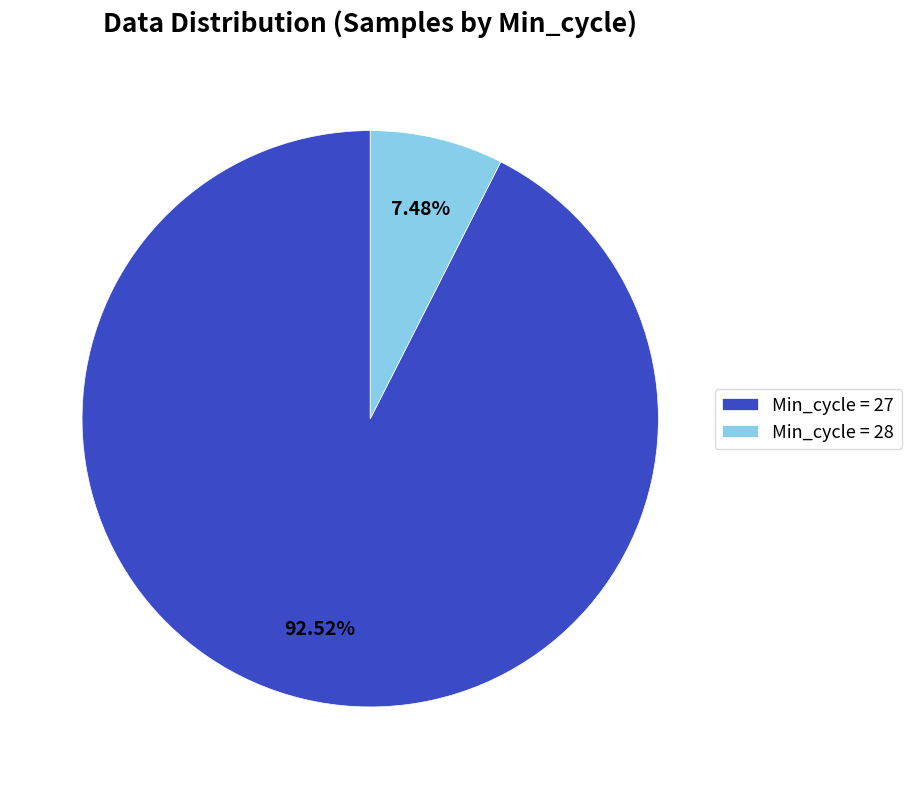

Is there a majority slice in this chart?

Yes